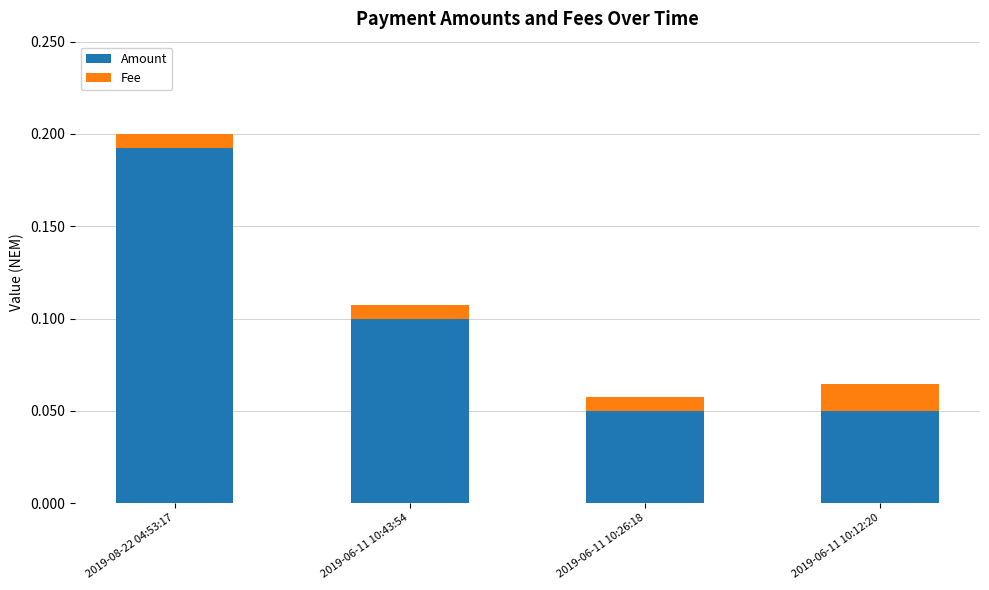

What is the sum of all Amount values?

0.4